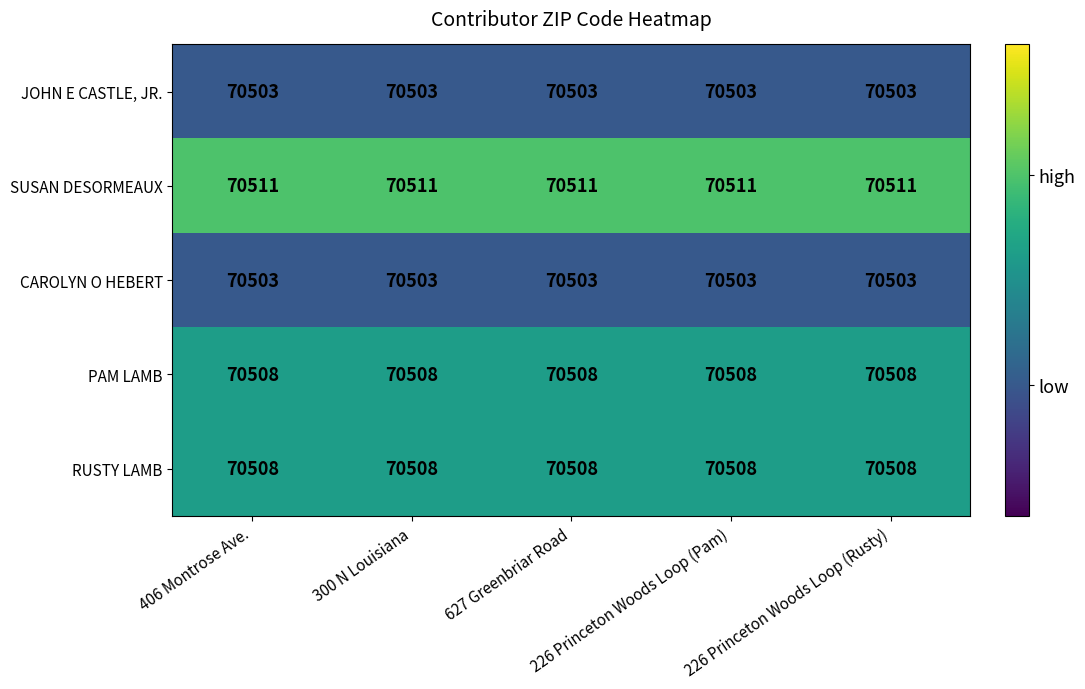

What is the maximum value for CAROLYN O HEBERT?

70503